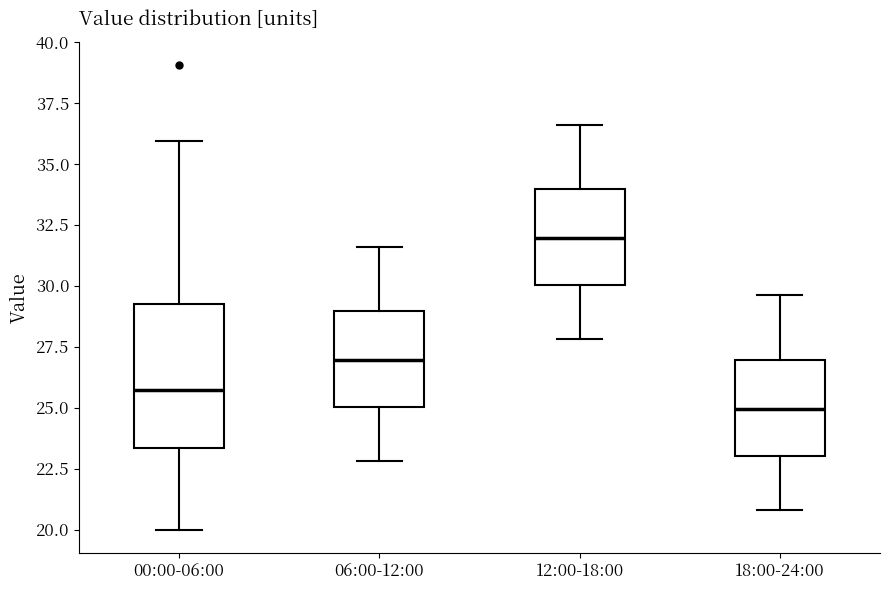

Where is the upper edge of the box for 18:00-24:00 on the y-axis? The values are not printed on the chart, so give them approximately, as read against the axis.

27.0